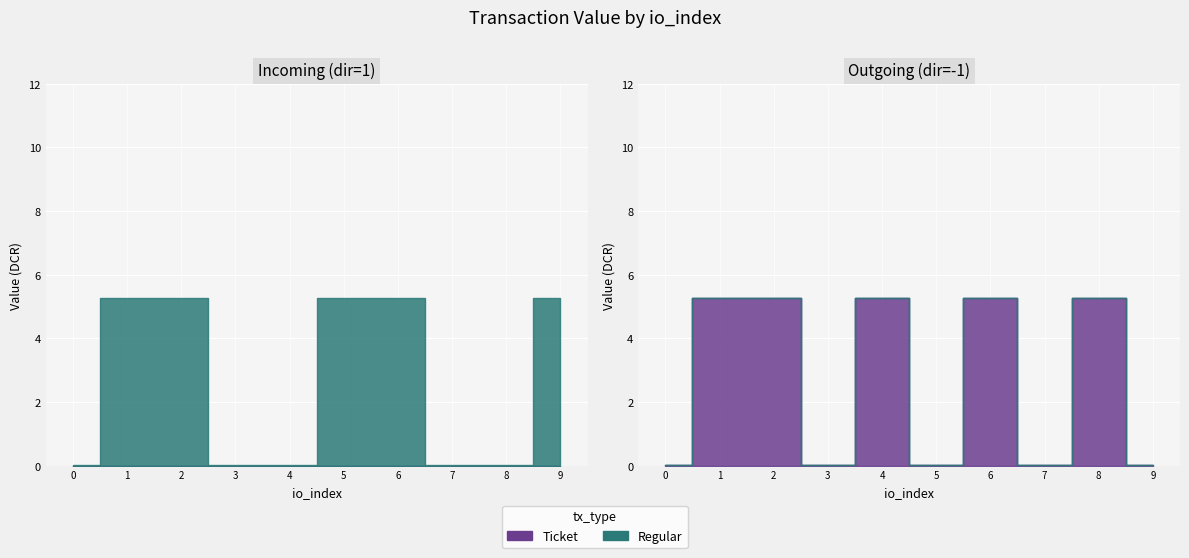

Between which two adjacent categories do Regular and Ticket first intersect?

4 and 5